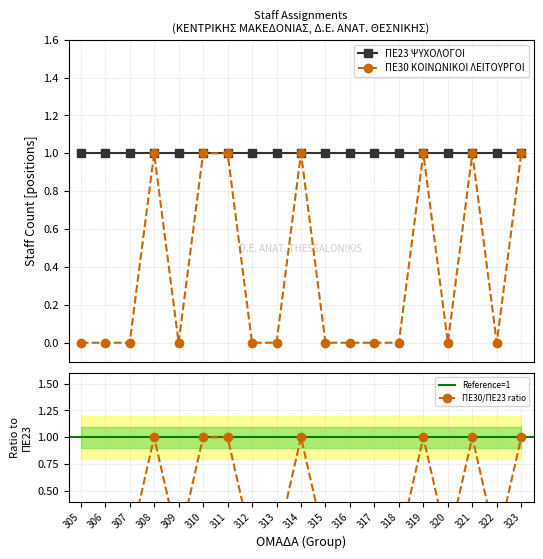

The chart shows a value of 0 at 318. True or false?

False